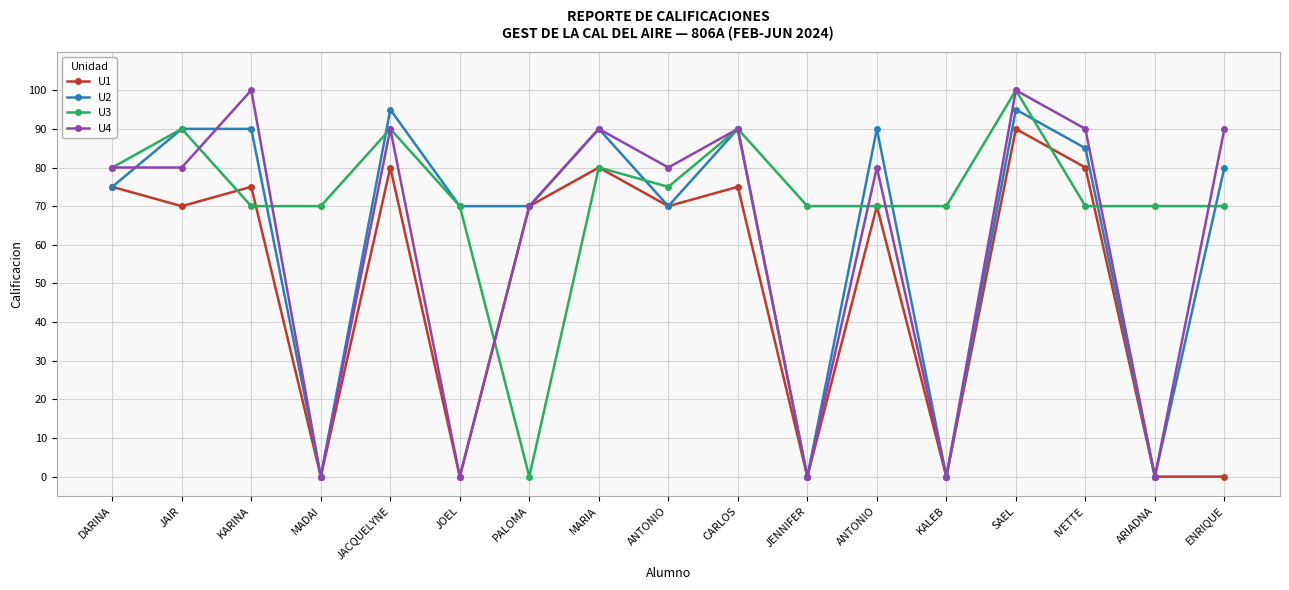

What is the highest value of the U3 series?

100